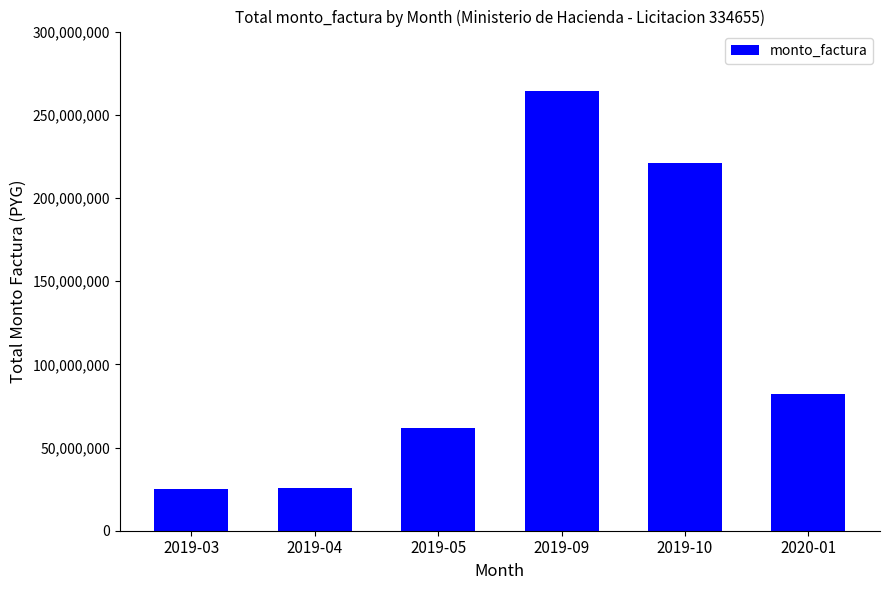

What is the value of the 2nd bar from the left?

25481370